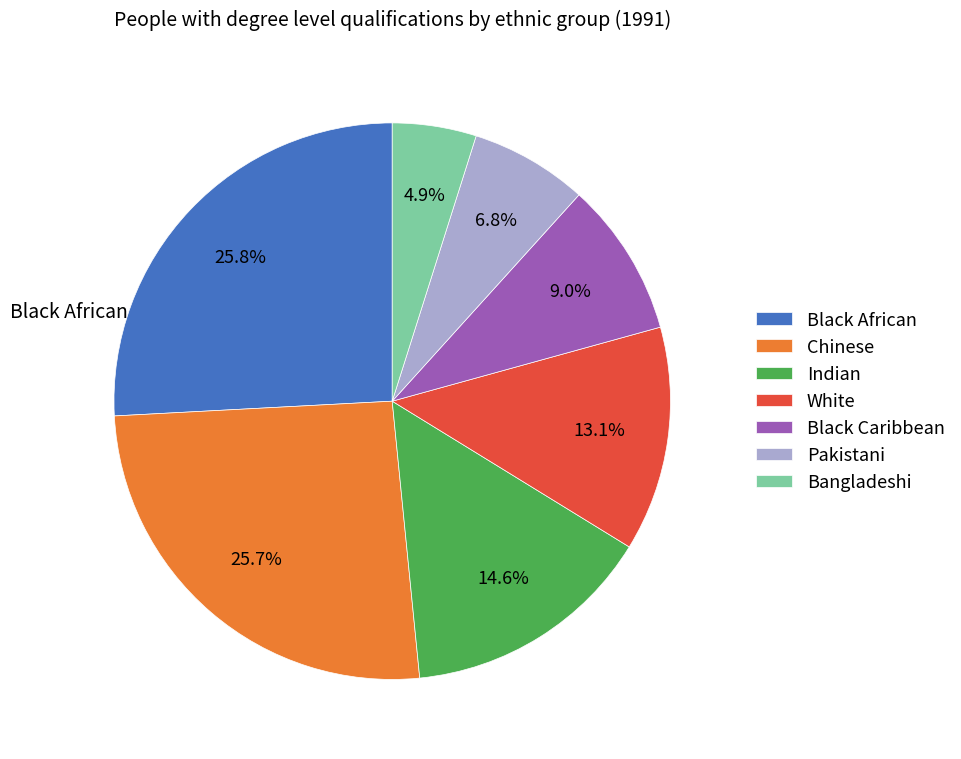

Count the number of slices in the pie.

7